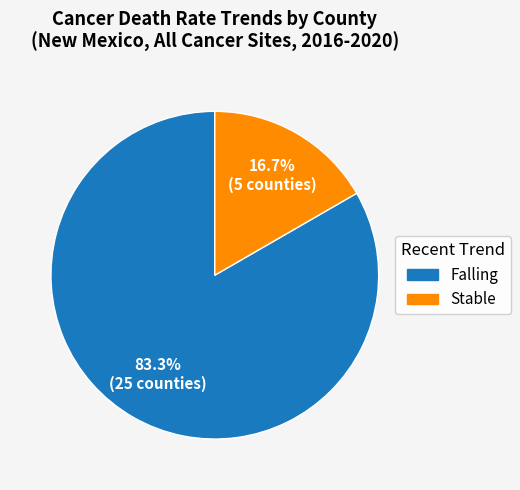

Does any single category account for the majority?

Yes